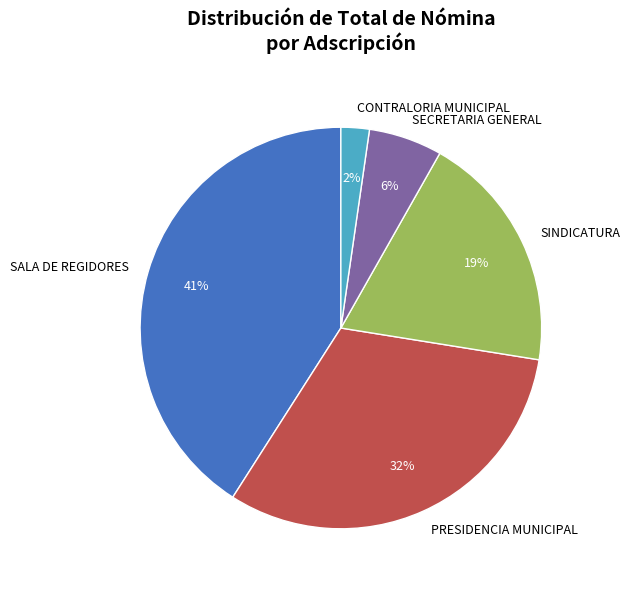

True or false: SALA DE REGIDORES accounts for 46% of the total.

False